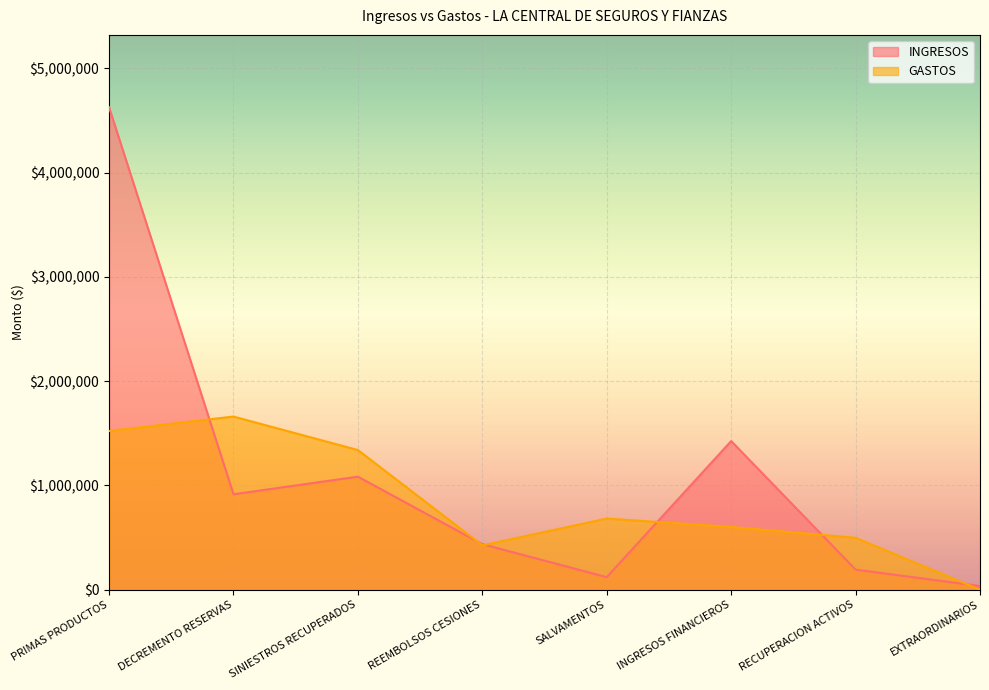

Where does the GASTOS series first go above 682884?

PRIMAS PRODUCTOS